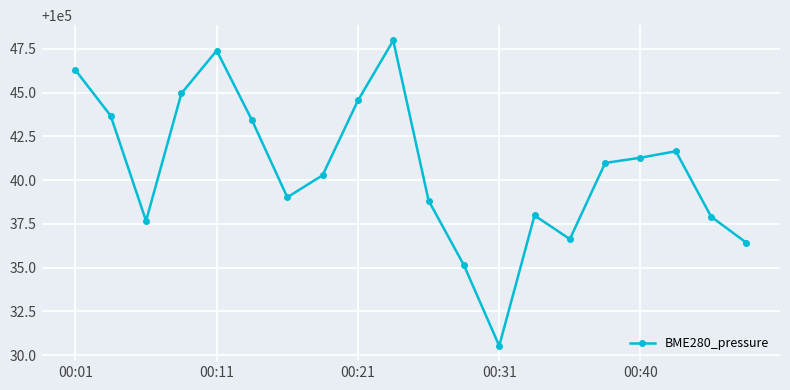

True or false: the data has more than 2 interior local peaks.

True